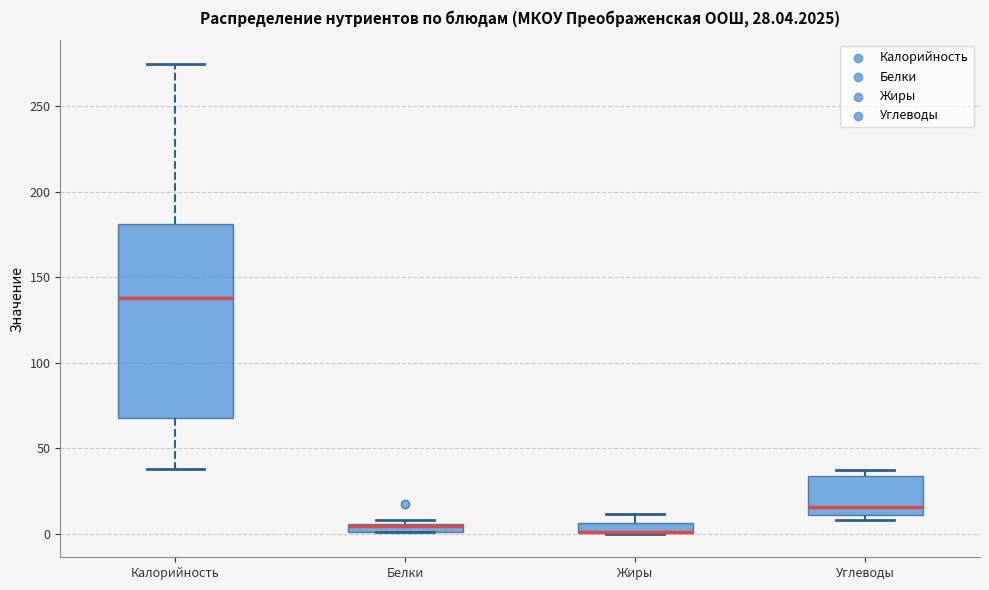

Which box is the tallest, from its lower edge to its upper edge?

Калорийность